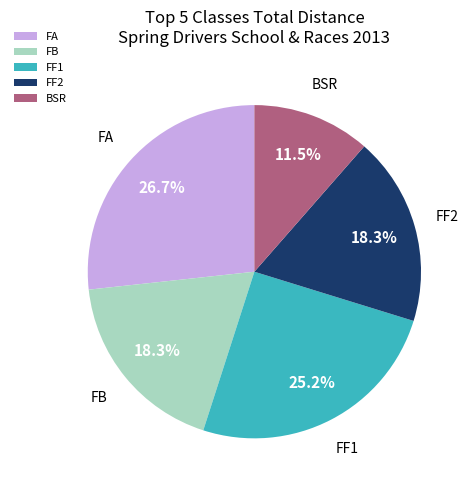

What is the largest slice in the pie chart?

FA